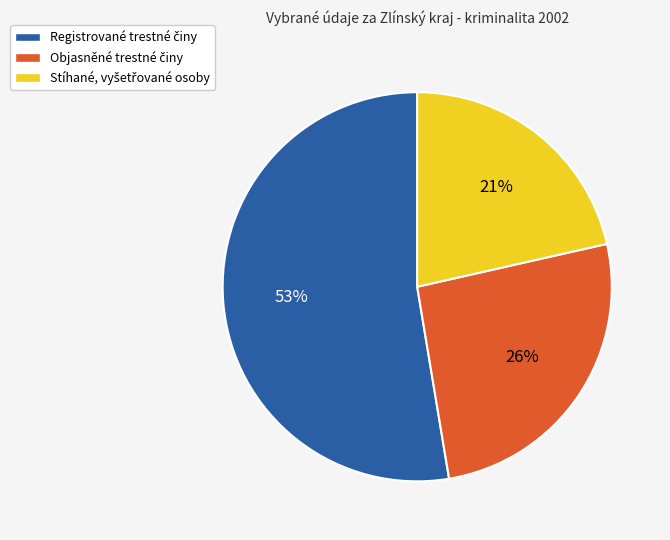

Does any single category account for the majority?

Yes